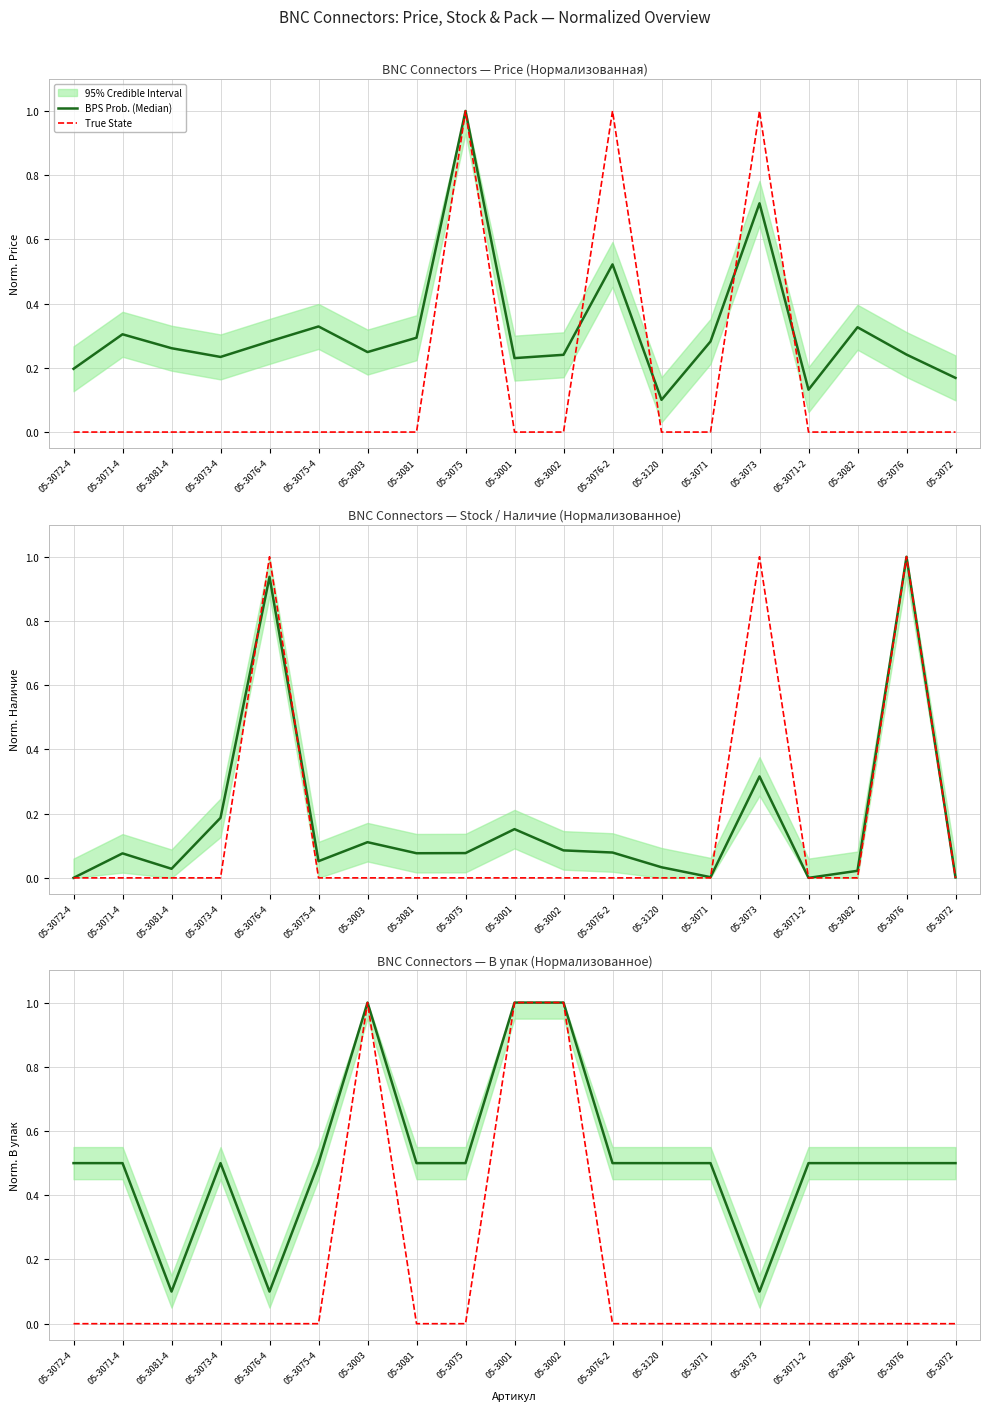

True or false: BPS Prob. (Median) has a value of 0.2 at 05-3081.

False